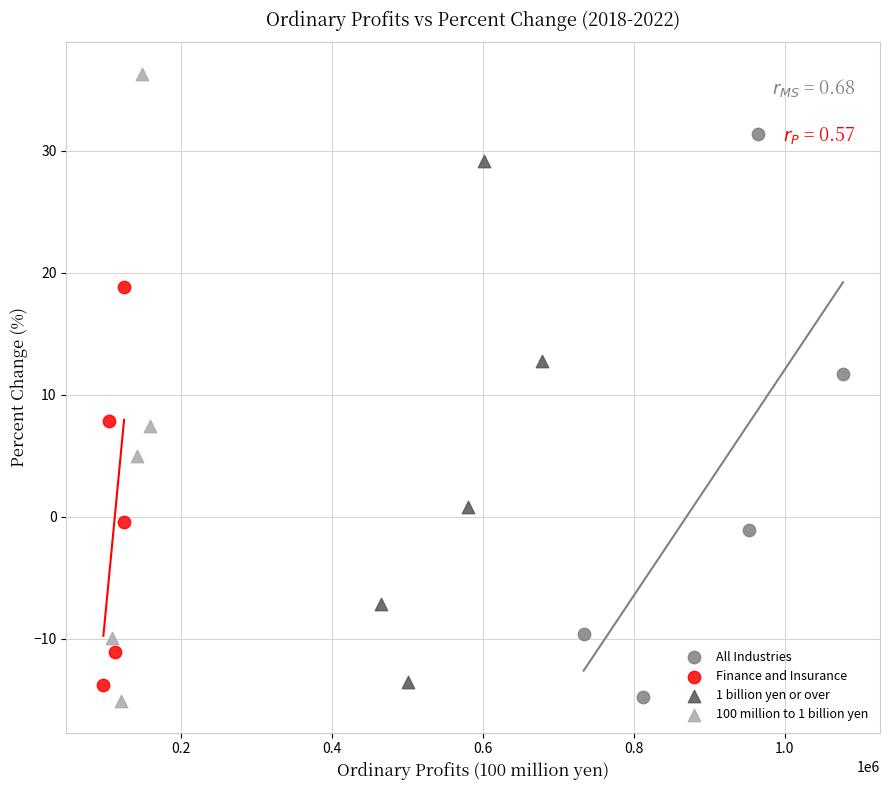

Which series has the widest spread of Y values?

100 million to 1 billion yen